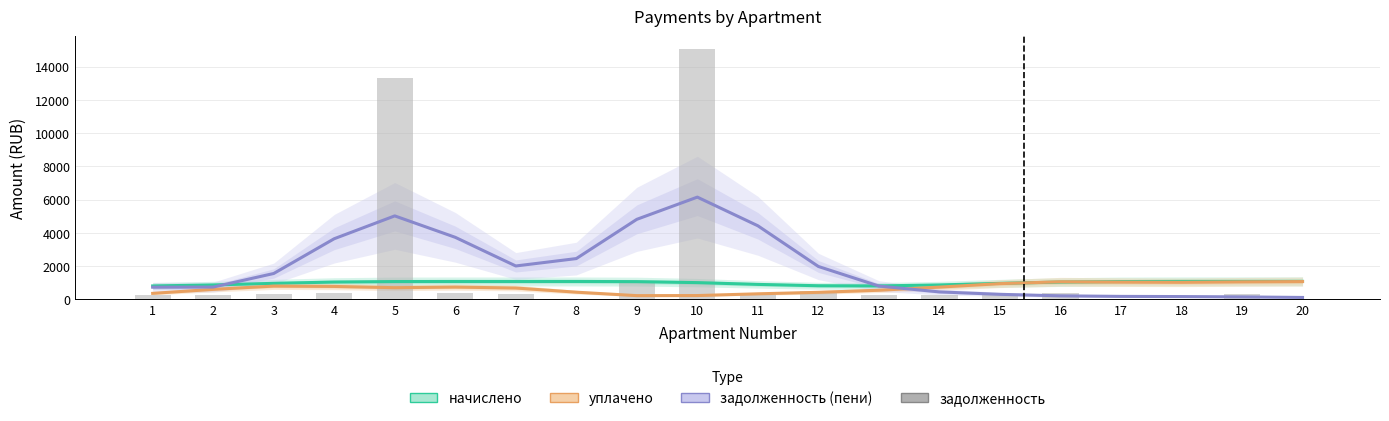

How many distinct data groups are displayed?

4